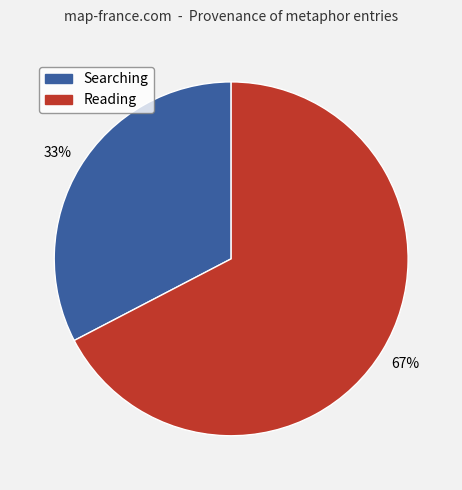

To the nearest percent, what is the average slice percentage?

50%